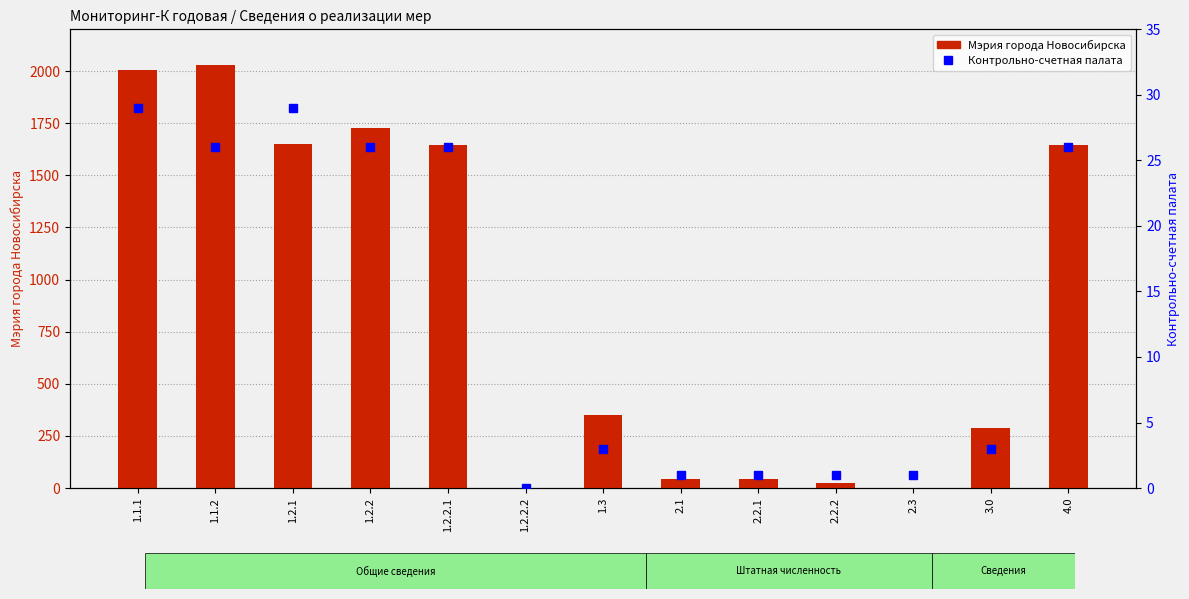

The Контрольно-счетная палата series shows 3 at 3.0. True or false?

True